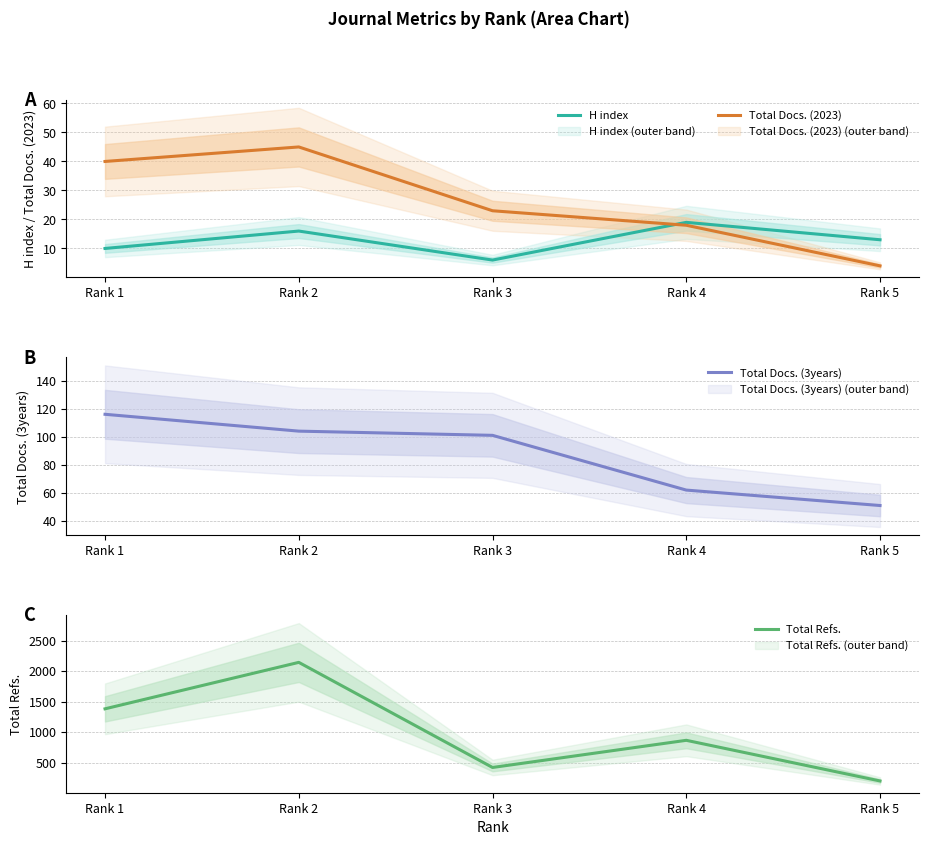

What is the total value across all series at Rank 3?

552